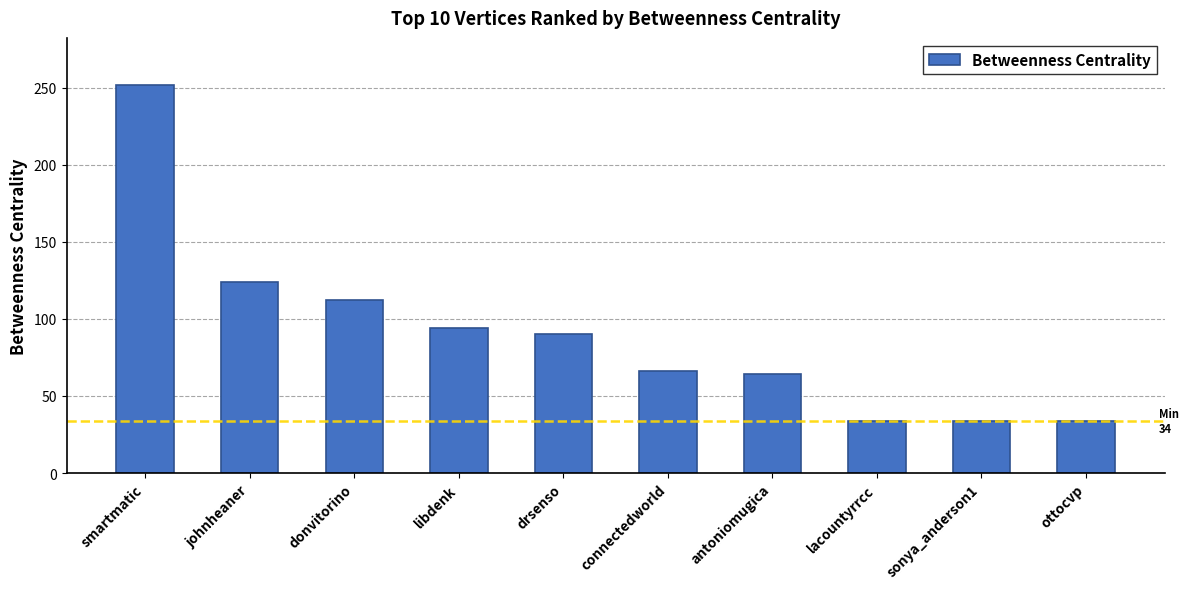

True or false: the data shows 66 at connectedworld.

True